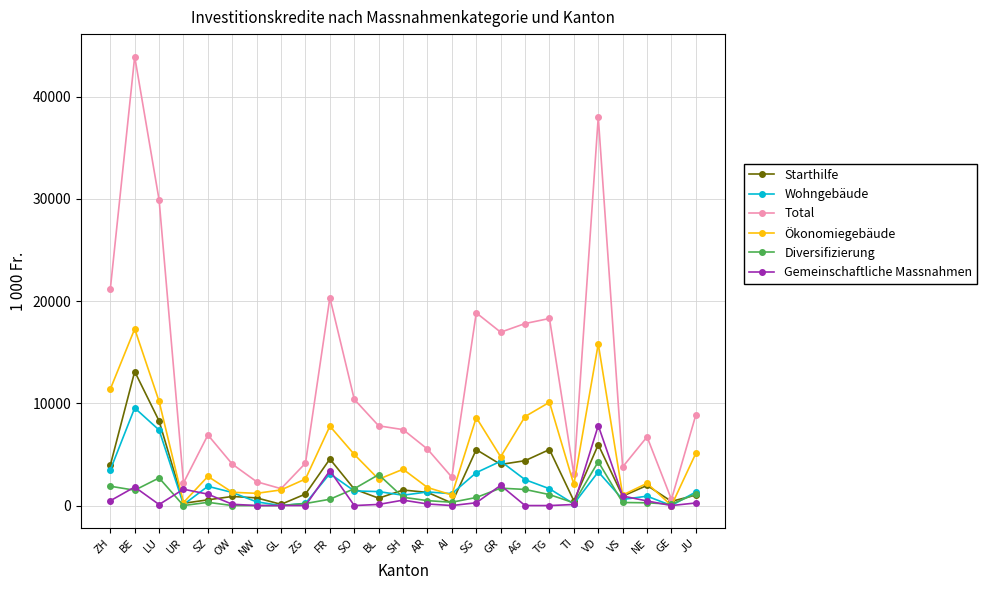

How many data points in Diversifizierung are less than 617?

12